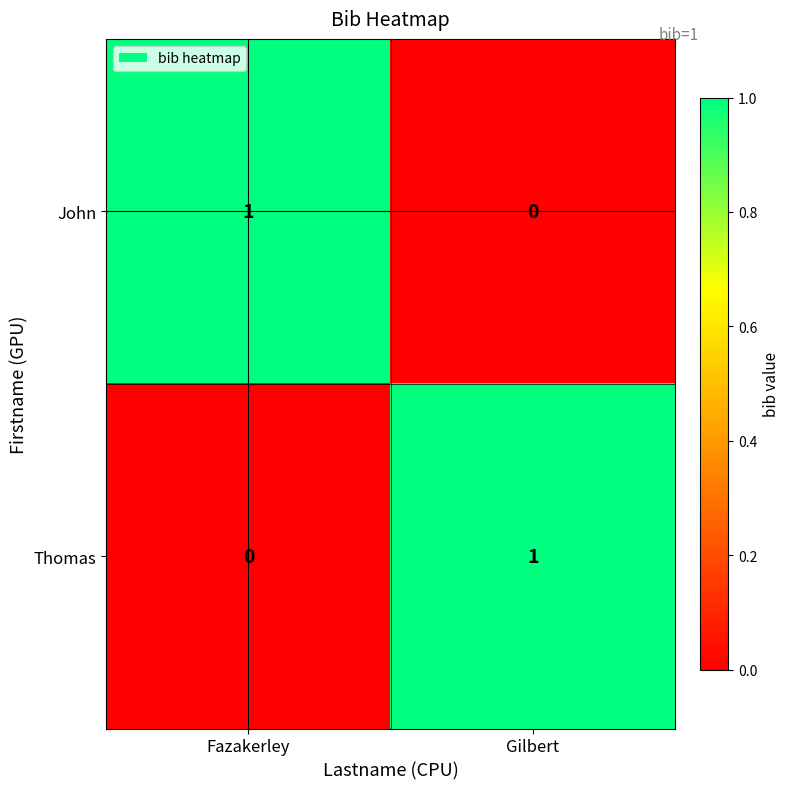

Where is Thomas nearest to the value 0?

Fazakerley